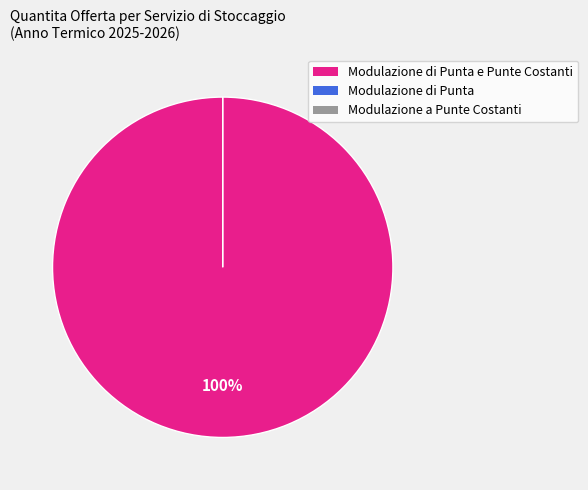

Count the number of slices in the pie.

3